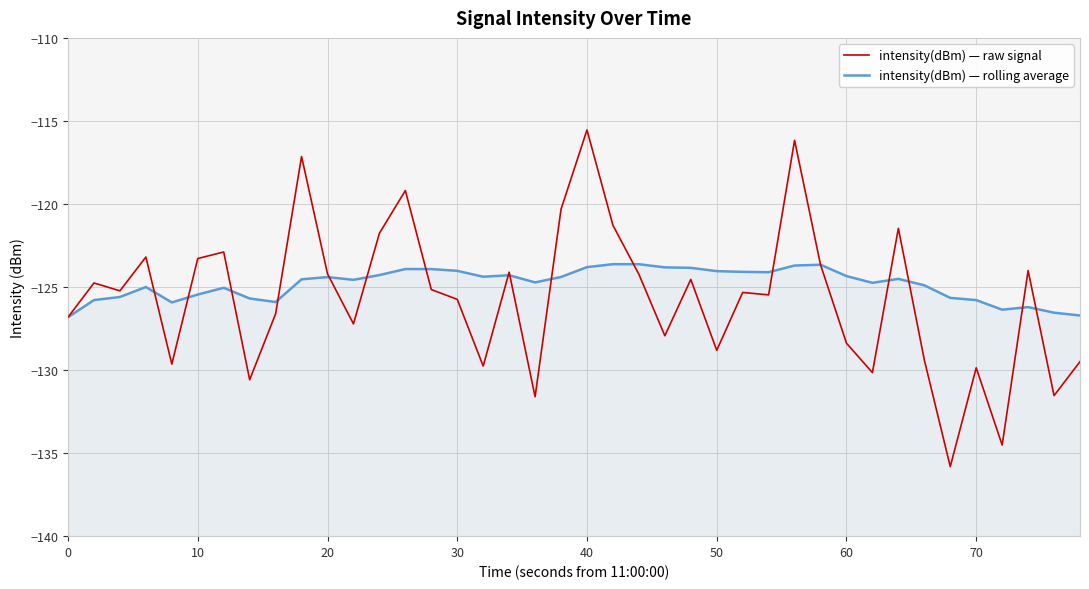

True or false: intensity(dBm) — rolling average has a value of -85.4 at 20.

False